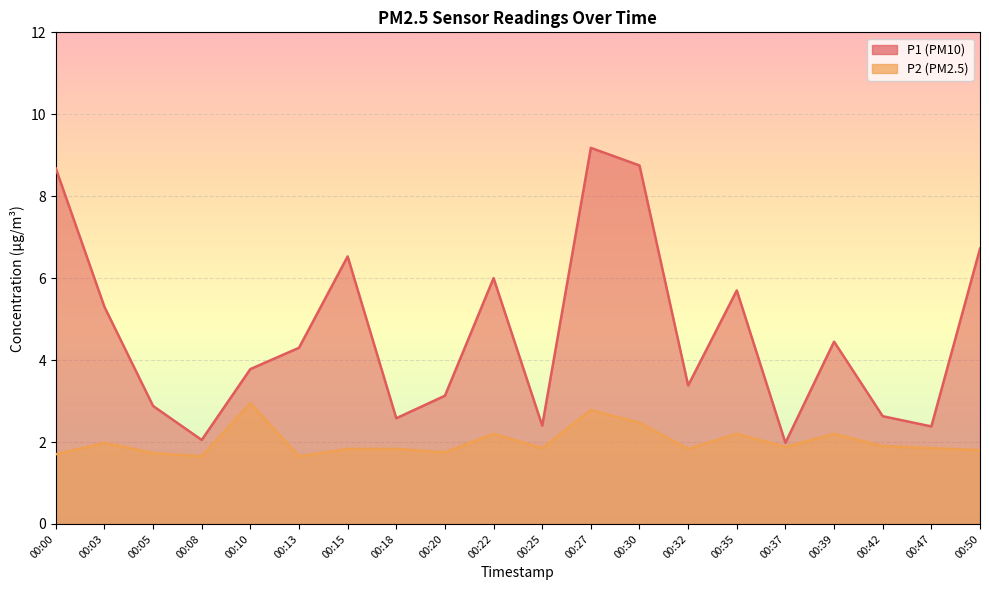

True or false: P2 has a value of 0.5 at 00:05.

False